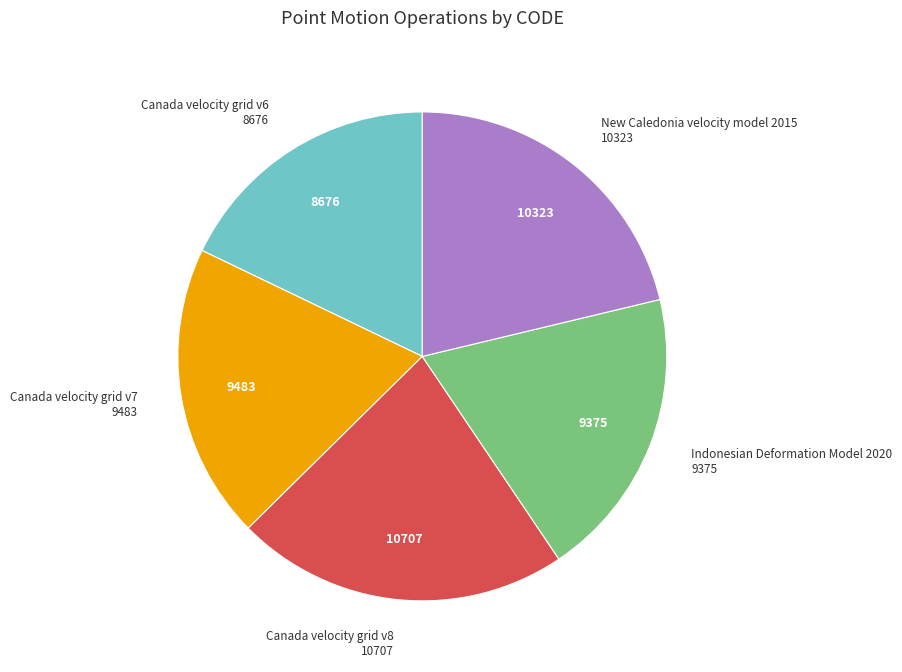

Is there any slice that represents more than half of the pie?

No